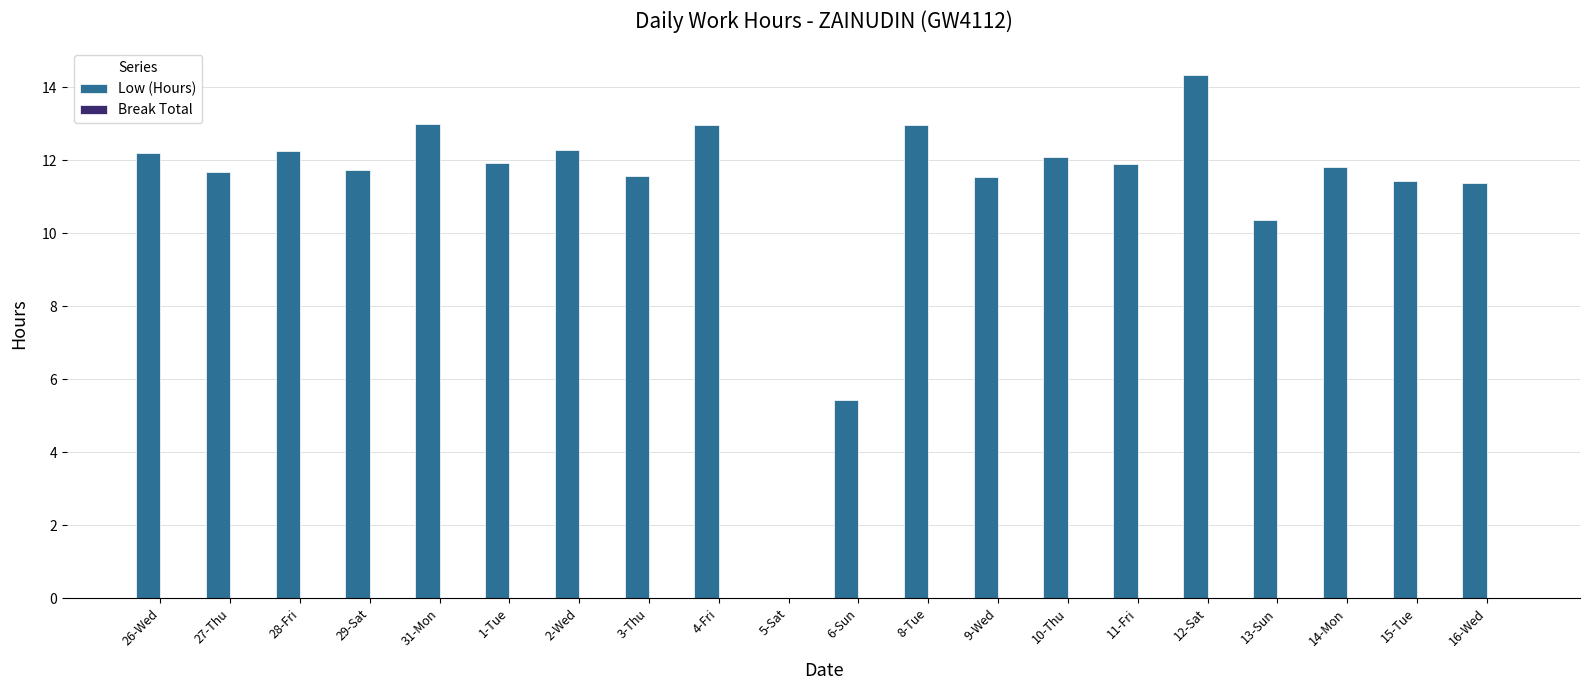

What is the ratio of the value at 9-Wed to the value at 26-Wed?

0.9